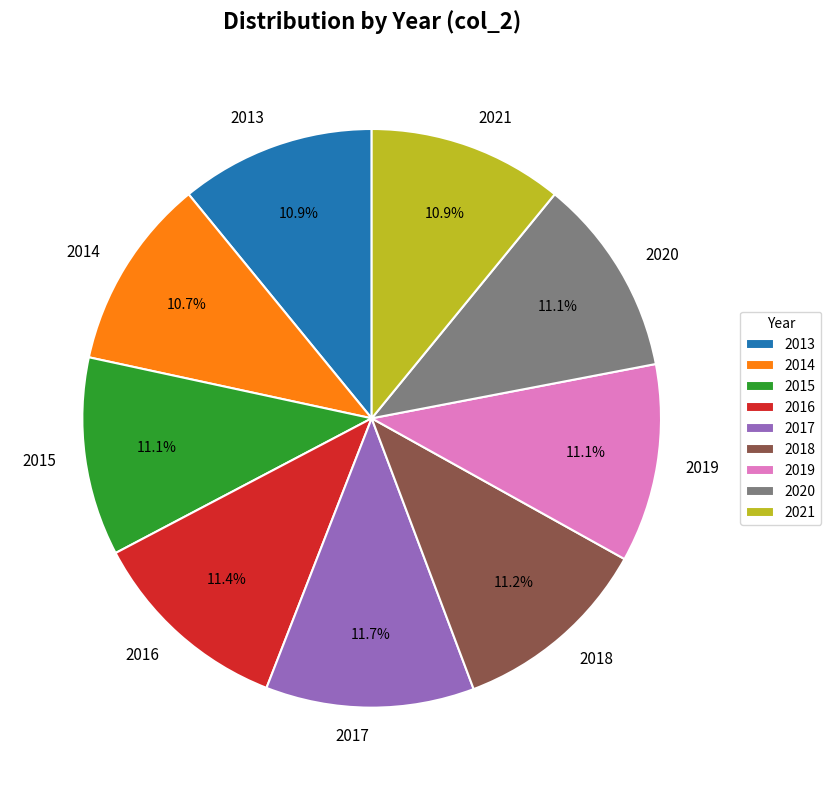

Approximately how many times larger is the value at 2016 compared to 2017?

1.0